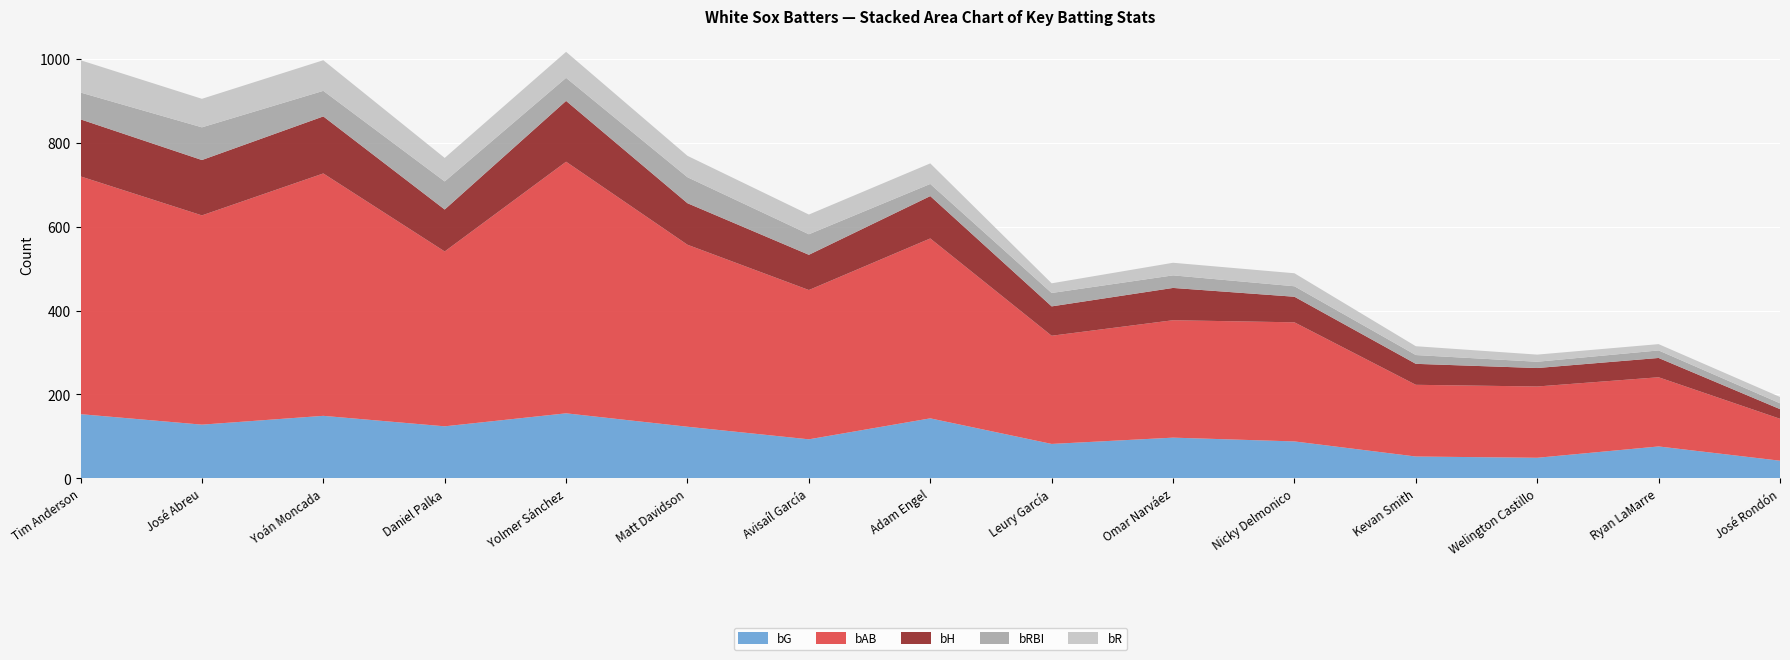

Reading left to right, what are all the values shown in this chart?

bG: Tim Anderson=153	José Abreu=128	Yoán Moncada=149	Daniel Palka=124	Yolmer Sánchez=155	Matt Davidson=123	Avisaíl García=93	Adam Engel=143	Leury García=82	Omar Narváez=97	Nicky Delmonico=88	Kevan Smith=52	Welington Castillo=49	Ryan LaMarre=76	José Rondón=42
bAB: Tim Anderson=567	José Abreu=499	Yoán Moncada=578	Daniel Palka=417	Yolmer Sánchez=600	Matt Davidson=434	Avisaíl García=356	Adam Engel=429	Leury García=258	Omar Narváez=280	Nicky Delmonico=284	Kevan Smith=171	Welington Castillo=170	Ryan LaMarre=165	José Rondón=100
bH: Tim Anderson=136	José Abreu=132	Yoán Moncada=136	Daniel Palka=100	Yolmer Sánchez=145	Matt Davidson=99	Avisaíl García=84	Adam Engel=101	Leury García=70	Omar Narváez=77	Nicky Delmonico=61	Kevan Smith=50	Welington Castillo=44	Ryan LaMarre=46	José Rondón=23
bRBI: Tim Anderson=64	José Abreu=78	Yoán Moncada=61	Daniel Palka=67	Yolmer Sánchez=55	Matt Davidson=62	Avisaíl García=49	Adam Engel=29	Leury García=32	Omar Narváez=30	Nicky Delmonico=25	Kevan Smith=21	Welington Castillo=15	Ryan LaMarre=18	José Rondón=14
bR: Tim Anderson=77	José Abreu=68	Yoán Moncada=73	Daniel Palka=56	Yolmer Sánchez=62	Matt Davidson=51	Avisaíl García=47	Adam Engel=49	Leury García=23	Omar Narváez=30	Nicky Delmonico=31	Kevan Smith=21	Welington Castillo=17	Ryan LaMarre=15	José Rondón=15